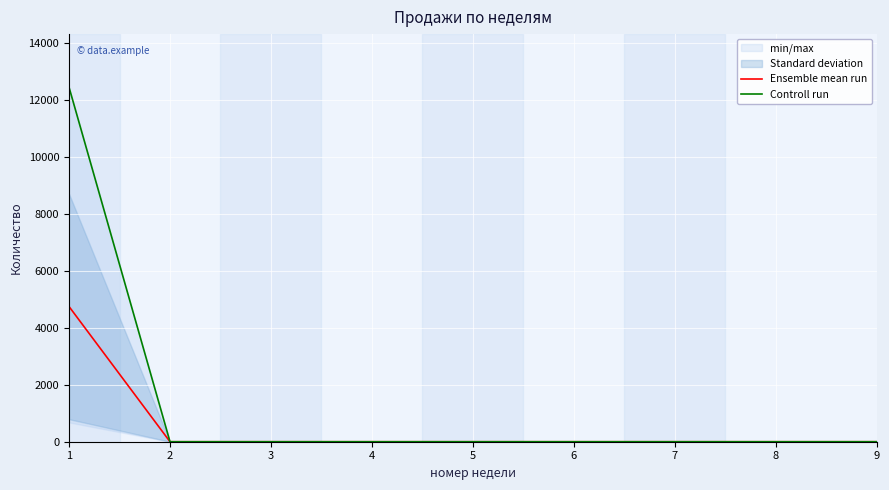

How many data points does each series have?

9